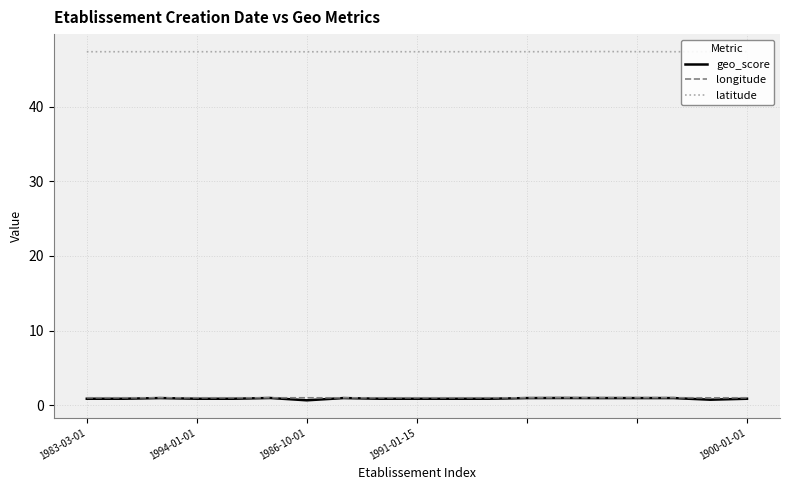

True or false: geo_score and longitude intersect in this chart.

False